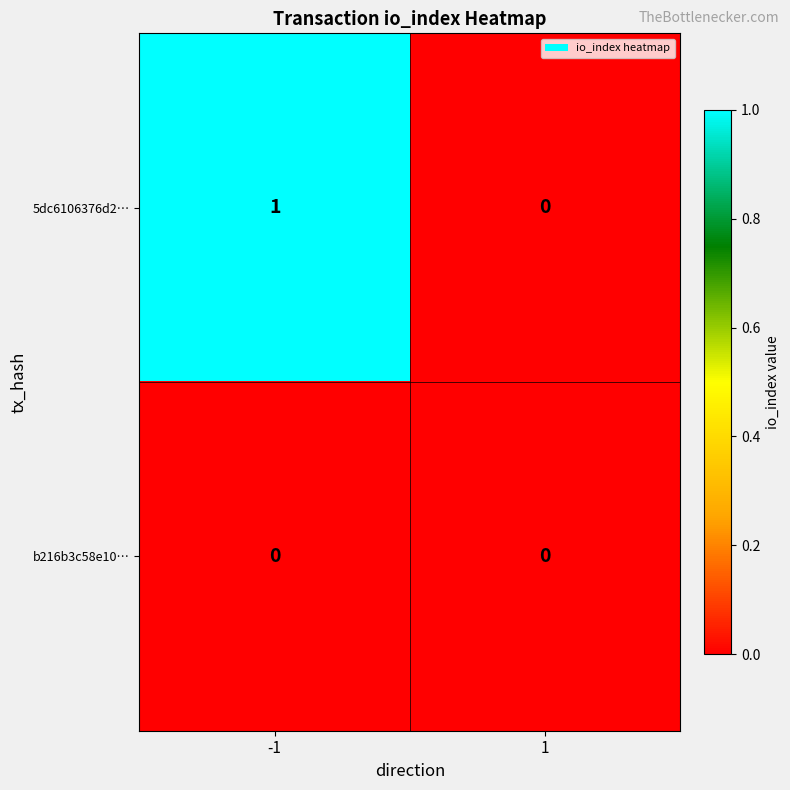

Which series has the widest spread of values?

5dc6106376d2…